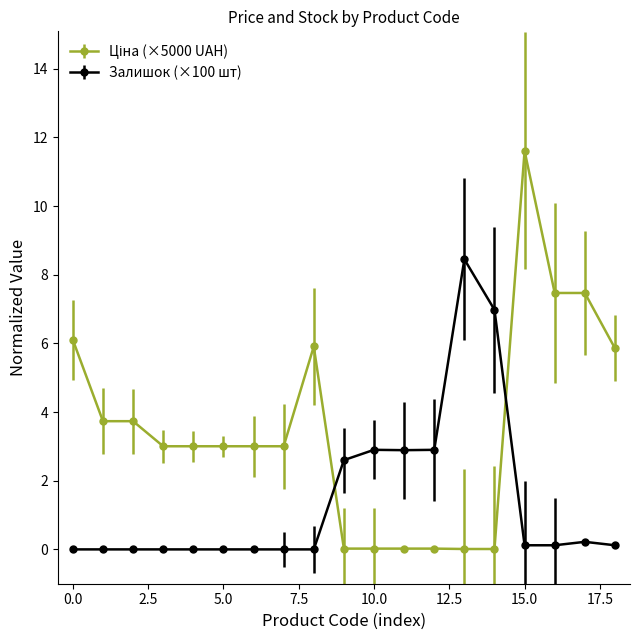

What is the average value of the Залишок (×100 шт) series?

1.4